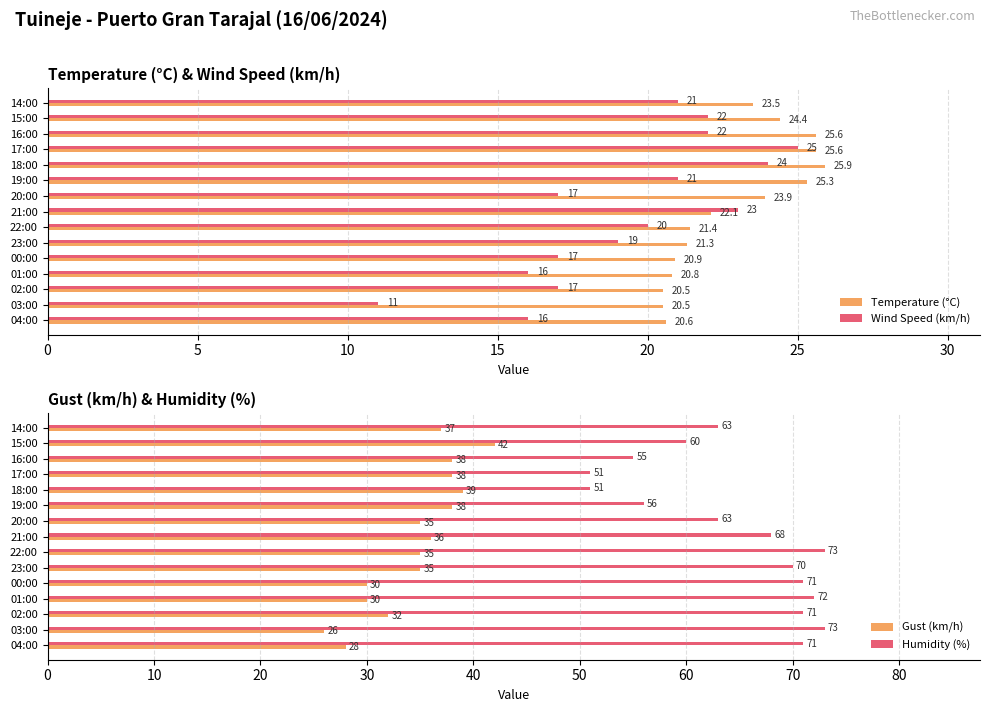

What is the difference between the maximum and minimum values in the Wind Speed (km/h) series?

14.0